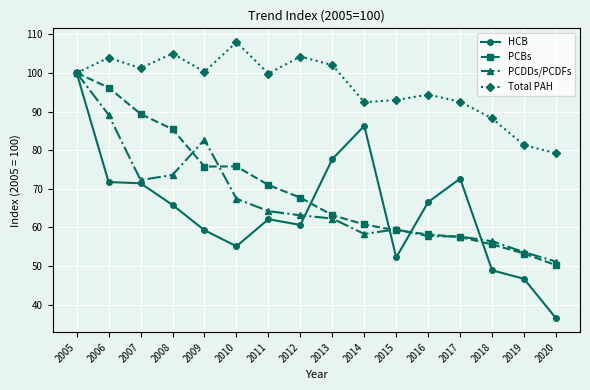

In PCBs, how many points are lower than both neighbors (excluding endpoints)?

1